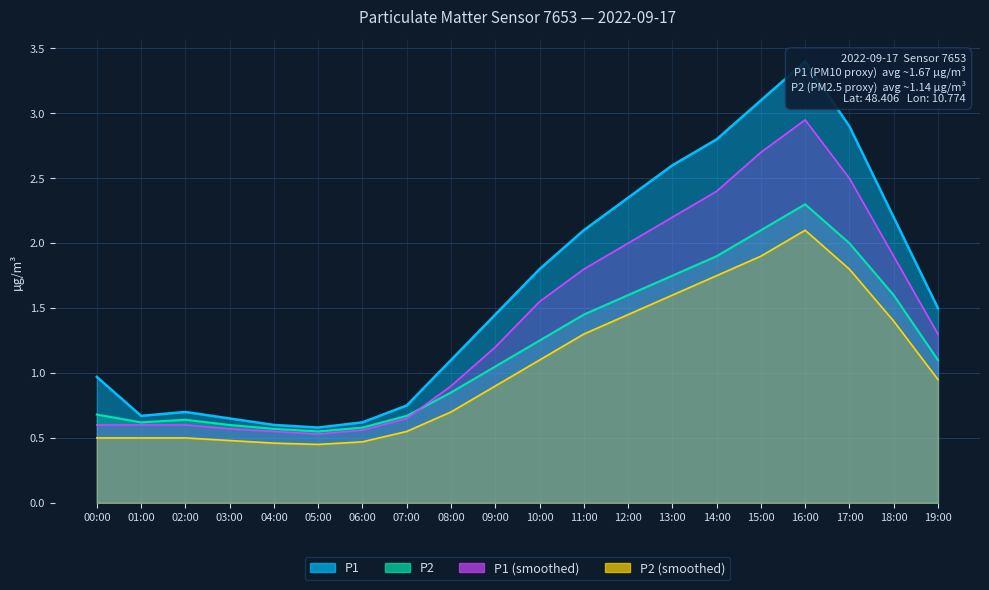

What is the sum of the P1 values at 07:00 and 13:00?

3.4